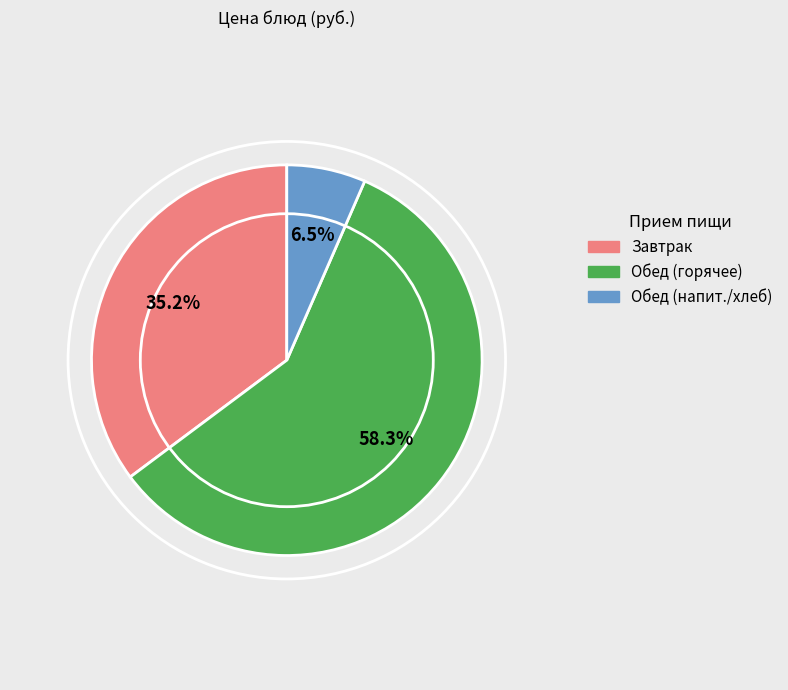

Is there a majority slice in this chart?

Yes